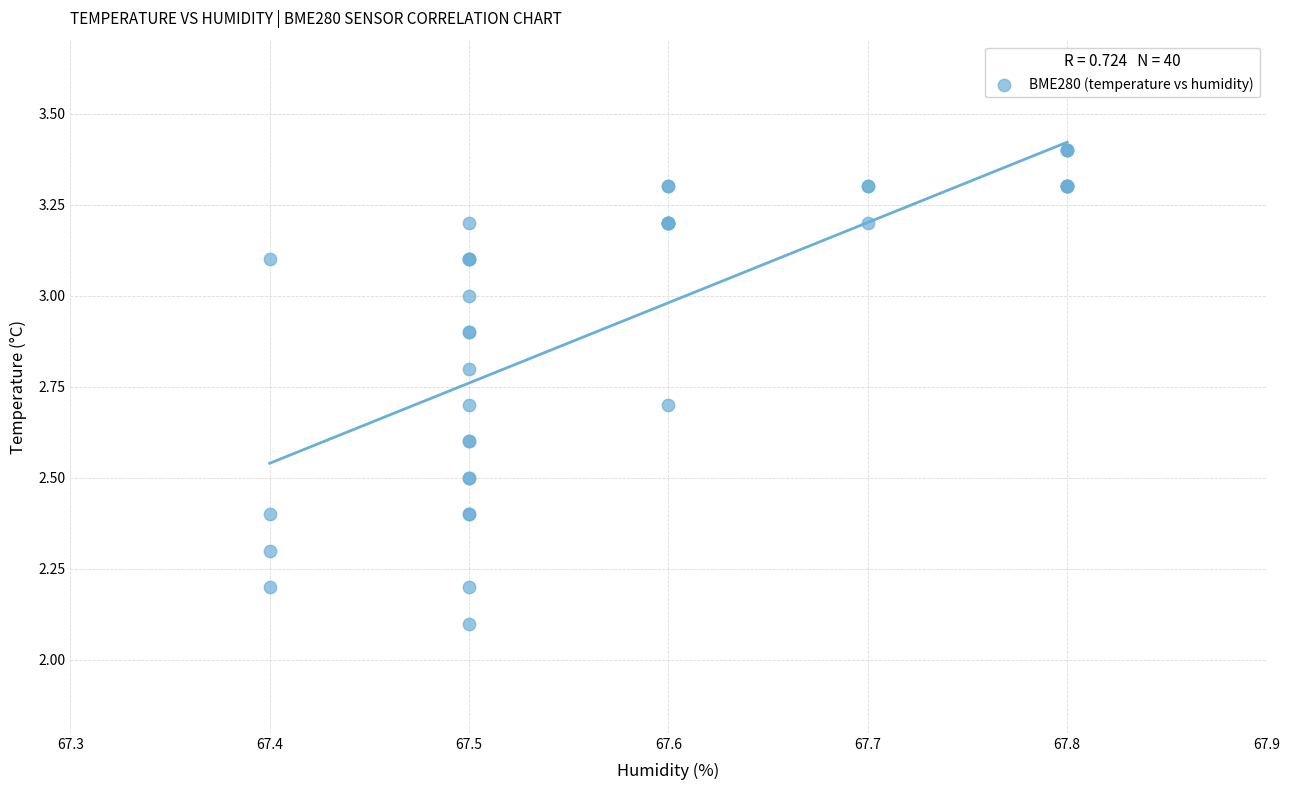

What Y value in the scatter plot is closest to 2?

2.1